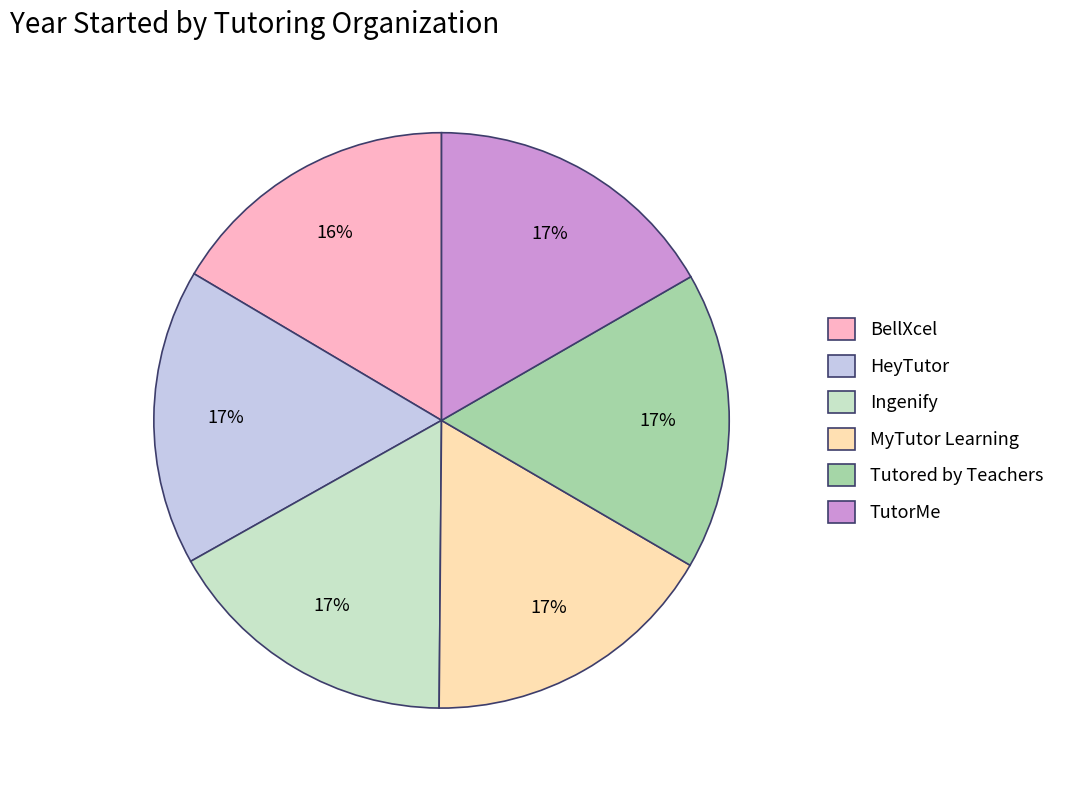

Is there any slice that represents more than half of the pie?

No